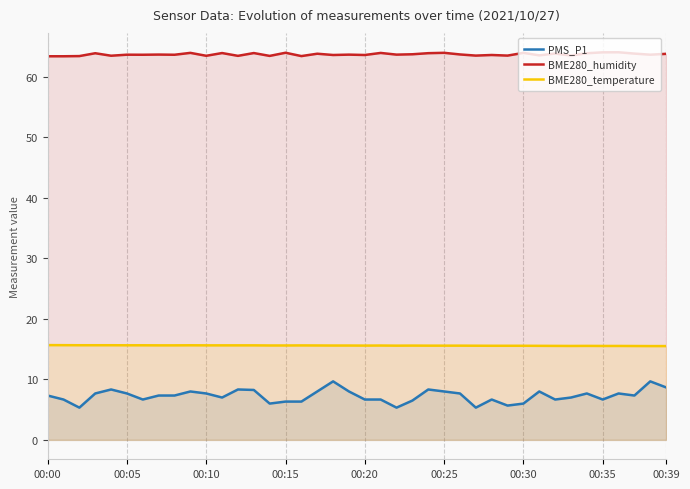

What is the average value of the BME280_temperature series?

15.6